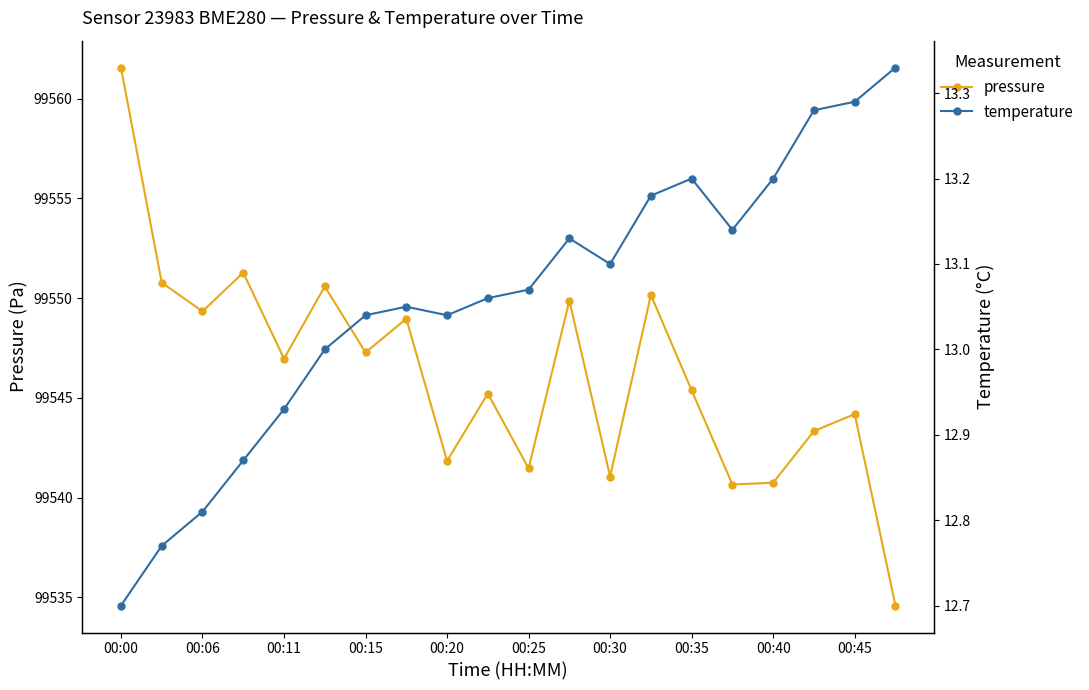

The temperature series shows 8.0 at 00:00. True or false?

False